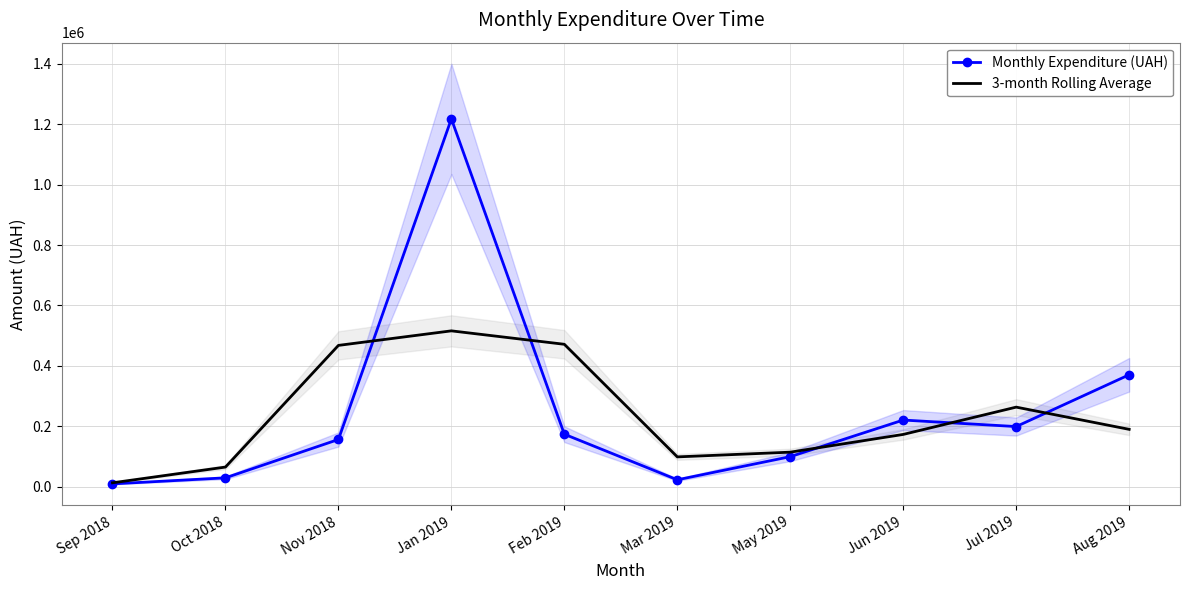

Which series has the widest spread of values?

Monthly Expenditure (UAH)